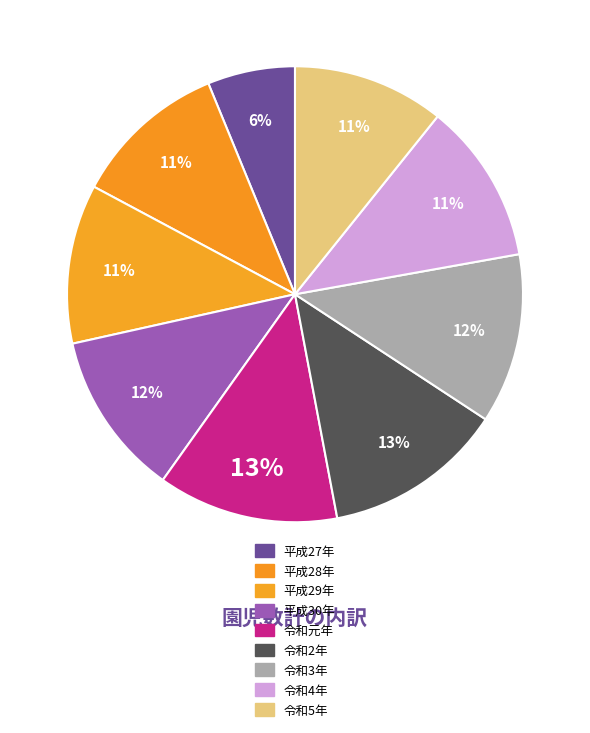

Is 令和2年 the majority of the pie?

No